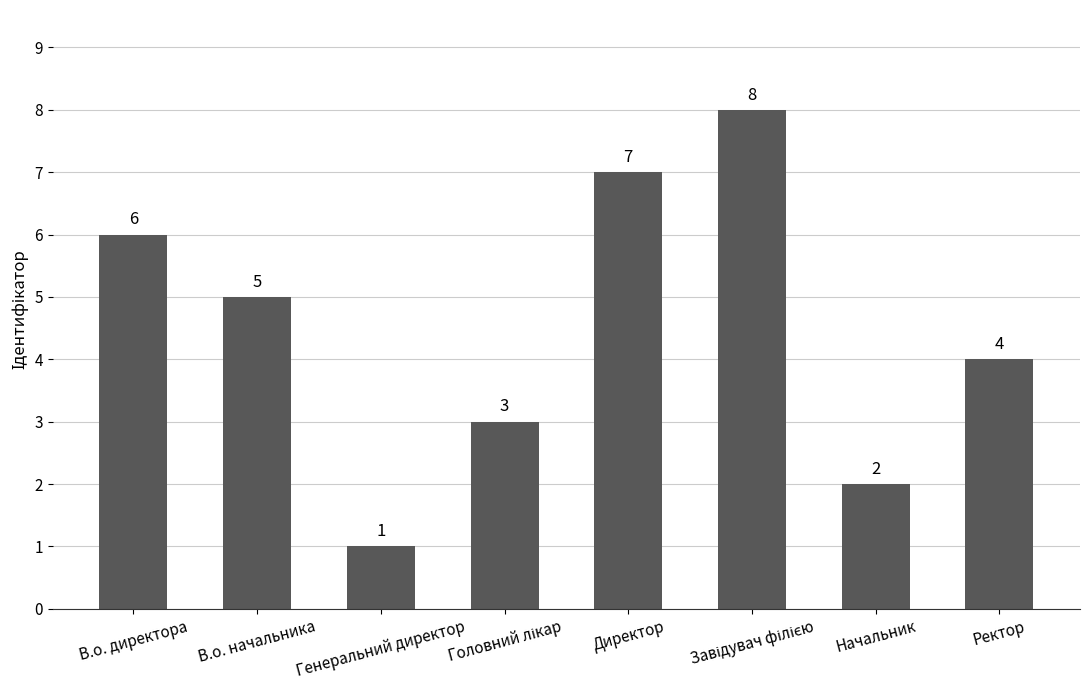

Where does the data first go above 5?

В.о. директора